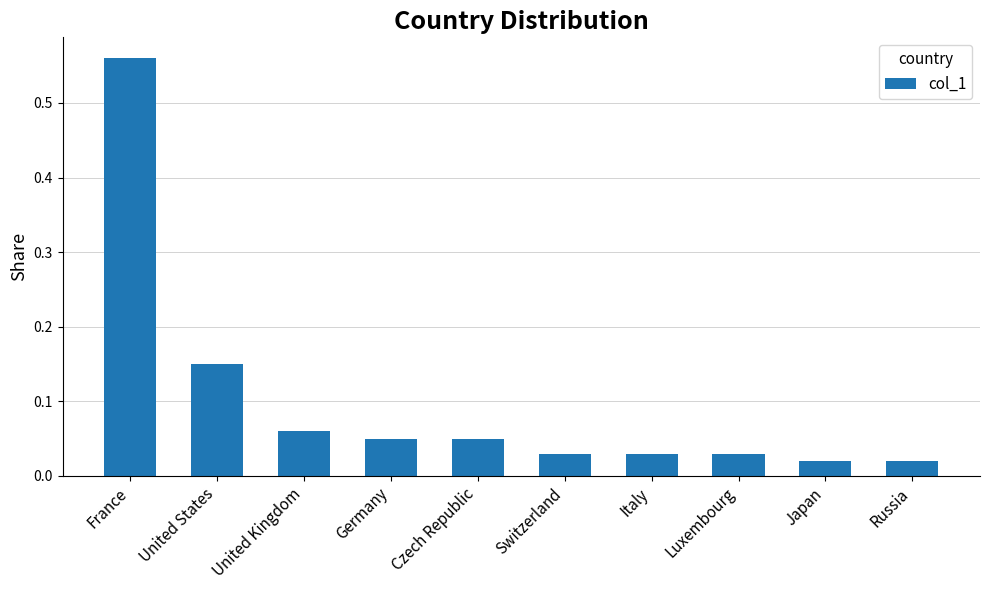

The value at France is 0.8. True or false?

False